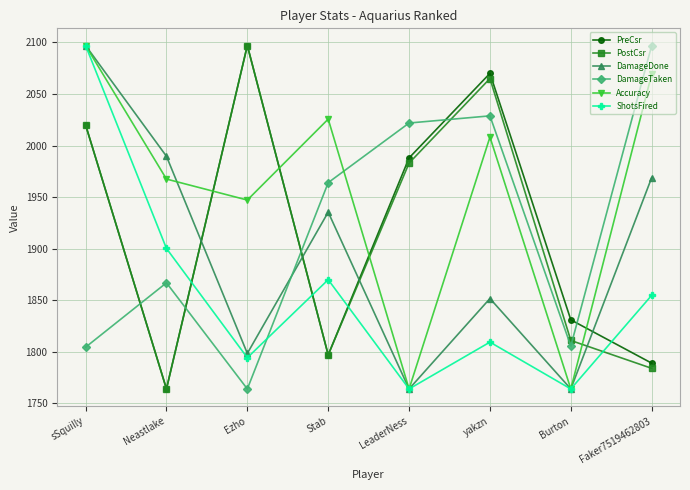

The value of DamageTaken at Ezho is 1764.0. True or false?

True